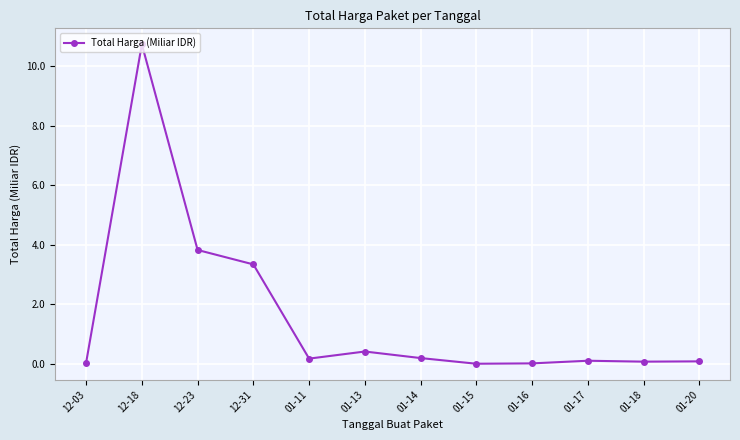

At which category does the chart reach its peak across all series?

12-18